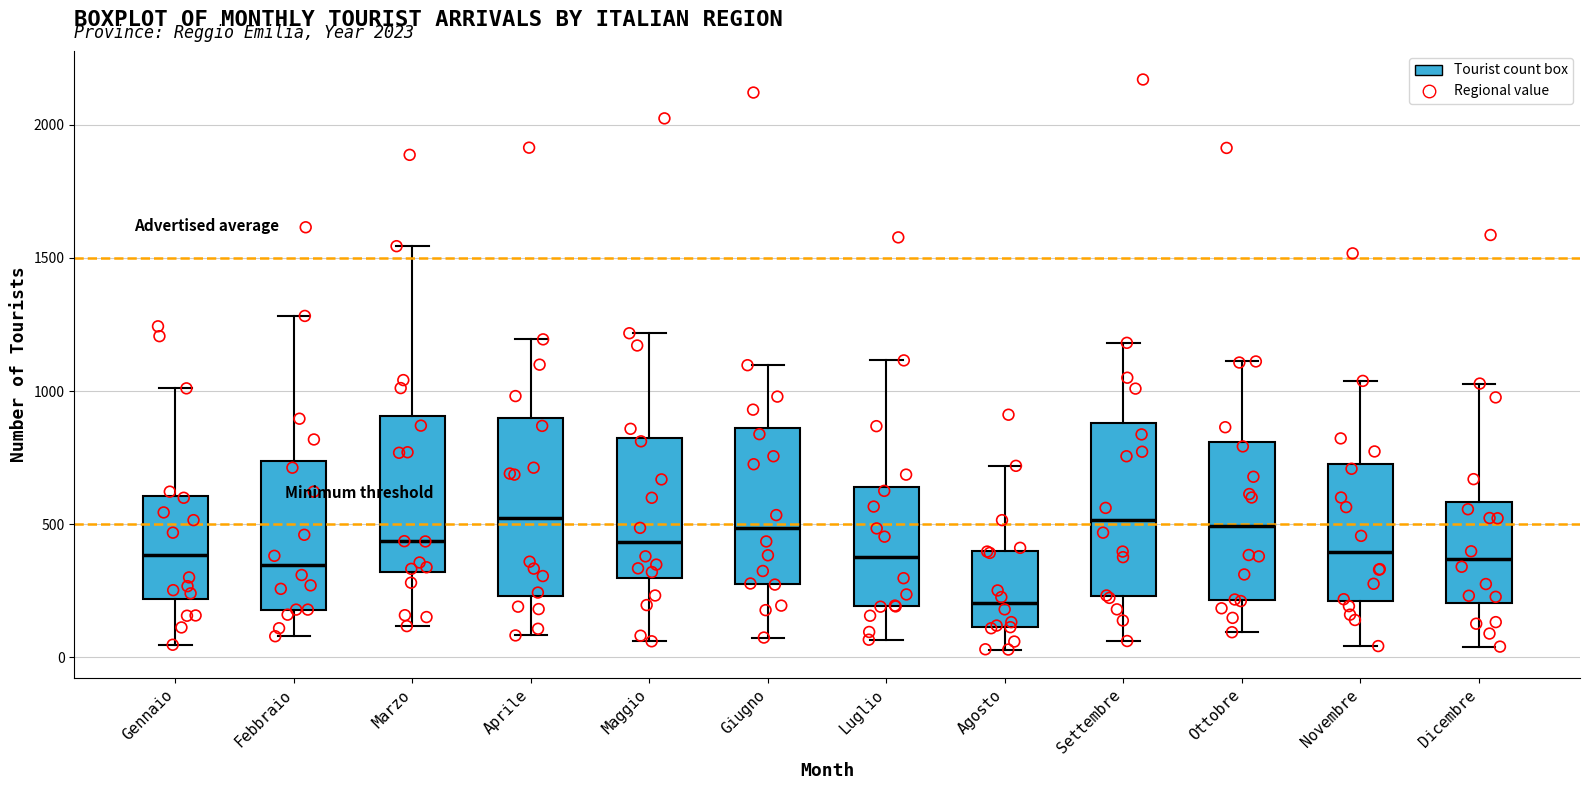

Reading left to right, read every box against the y-axis: the position of its median line, the range the box covers, and the ends of its whiskers. The values are not printed on the chart, so give them approximately, as read against the axis.

Gennaio: median 400, box 200 to 600, whiskers 50 to 1000
Febbraio: median 350, box 200 to 750, whiskers 100 to 1300
Marzo: median 450, box 300 to 900, whiskers 100 to 1550
Aprile: median 500, box 250 to 900, whiskers 100 to 1200
Maggio: median 450, box 300 to 800, whiskers 50 to 1200
Giugno: median 500, box 300 to 850, whiskers 50 to 1100
Luglio: median 400, box 200 to 650, whiskers 50 to 1100
Agosto: median 200, box 100 to 400, whiskers 50 to 700
Settembre: median 500, box 250 to 900, whiskers 50 to 1200
Ottobre: median 500, box 200 to 800, whiskers 100 to 1100
Novembre: median 400, box 200 to 700, whiskers 50 to 1050
Dicembre: median 350, box 200 to 600, whiskers 50 to 1050